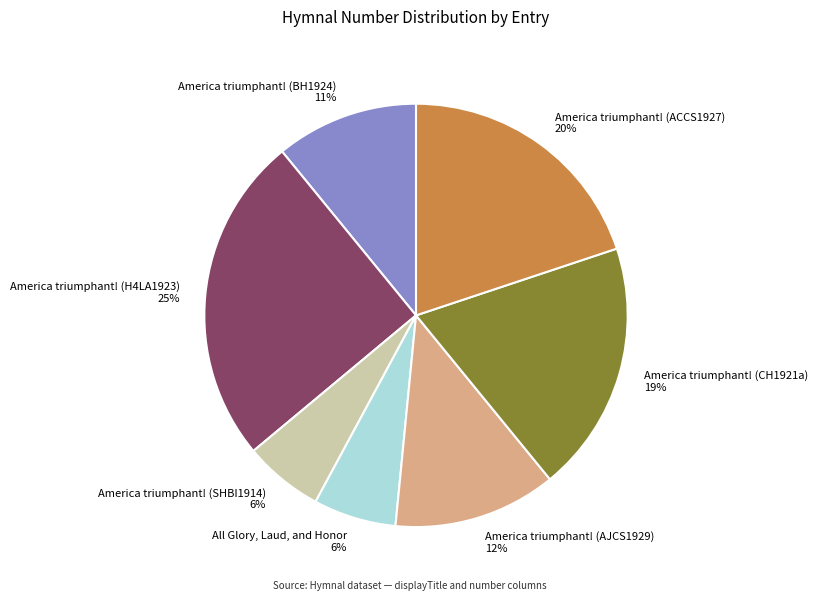

How many slices are in this pie chart?

7